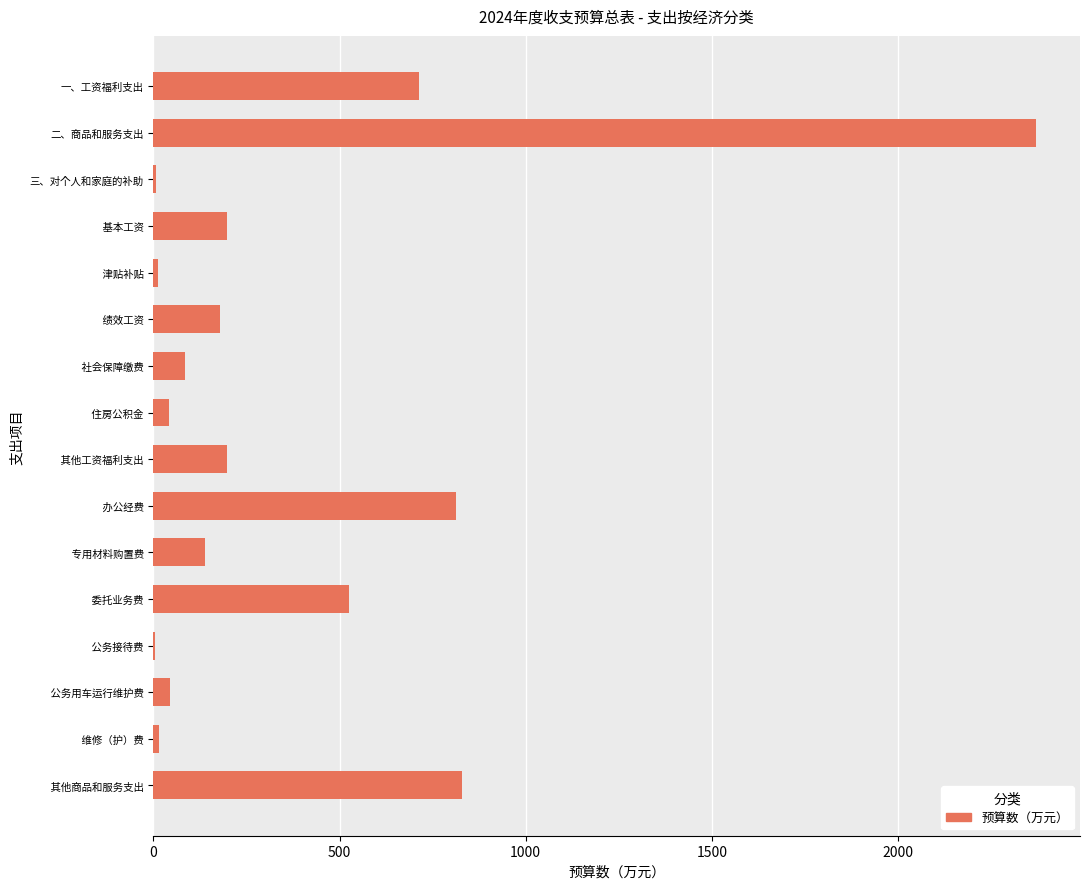

What is the maximum value shown in the chart?

2370.2